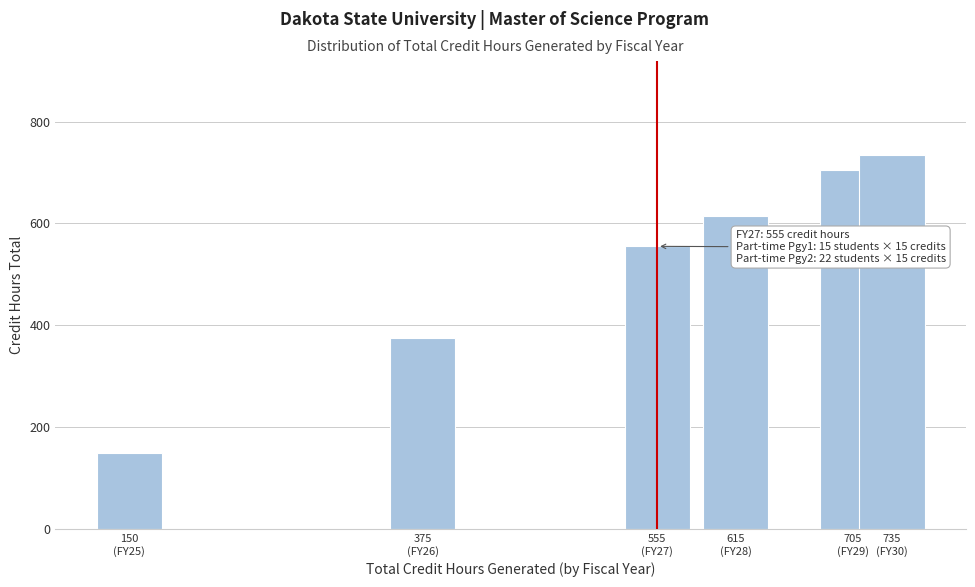

Reading left to right, extract all data points from this chart.

150	375	555	615	705	735